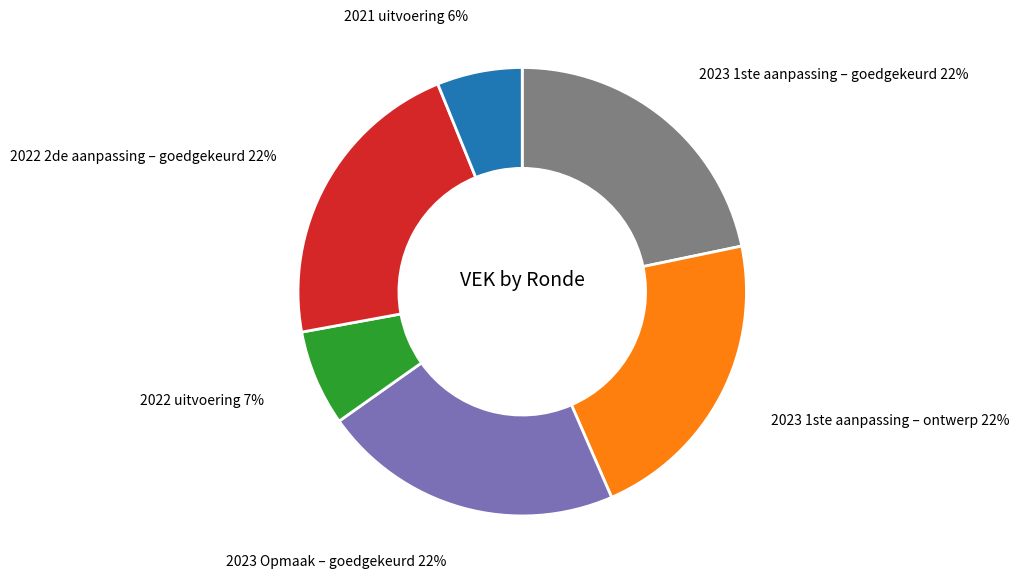

To the nearest percent, what is the average slice percentage?

17%